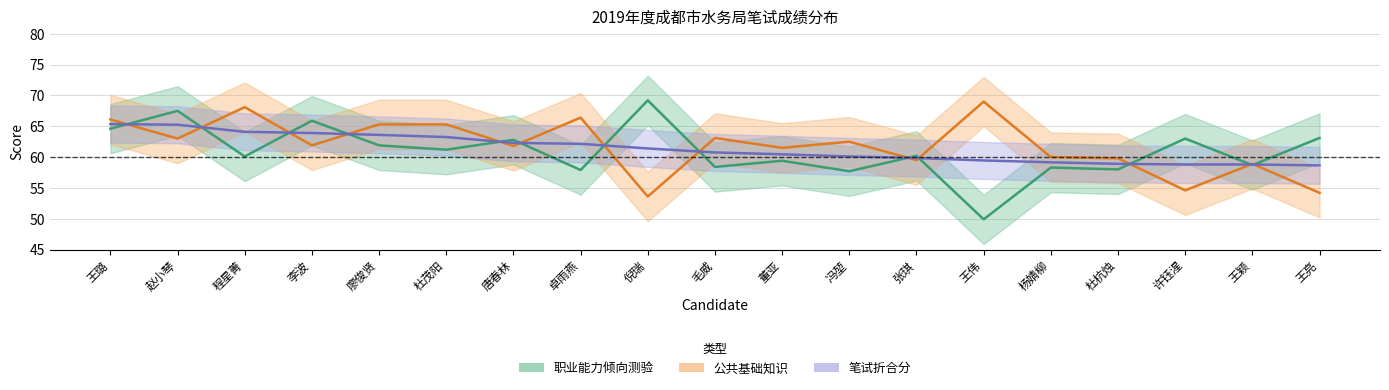

Reading left to right, what are all the values shown in this chart?

职业能力倾向测验: 王璐=64.6	赵小琴=67.5	程星菁=60.1	李波=65.9	廖俊贤=61.9	杜茂阳=61.2	唐春林=62.8	卓雨燕=57.9	倪瑞=69.2	毛威=58.4	董亚=59.4	冯堃=57.7	张琪=60.2	王伟=49.9	杨婧柳=58.3	杜杭烛=58.0	许钰湦=63.0	王颖=58.7	王亮=63.1
公共基础知识: 王璐=66.1	赵小琴=63.0	程星菁=68.1	李波=61.9	廖俊贤=65.3	杜茂阳=65.3	唐春林=61.8	卓雨燕=66.4	倪瑞=53.6	毛威=63.1	董亚=61.5	冯堃=62.5	张琪=59.5	王伟=69.0	杨婧柳=60.0	杜杭烛=59.8	许钰湦=54.6	王颖=58.9	王亮=54.2
笔试折合分: 王璐=65.3	赵小琴=65.2	程星菁=64.1	李波=63.9	廖俊贤=63.6	杜茂阳=63.2	唐春林=62.3	卓雨燕=62.1	倪瑞=61.4	毛威=60.8	董亚=60.5	冯堃=60.1	张琪=59.9	王伟=59.5	杨婧柳=59.1	杜杭烛=58.9	许钰湦=58.8	王颖=58.8	王亮=58.6